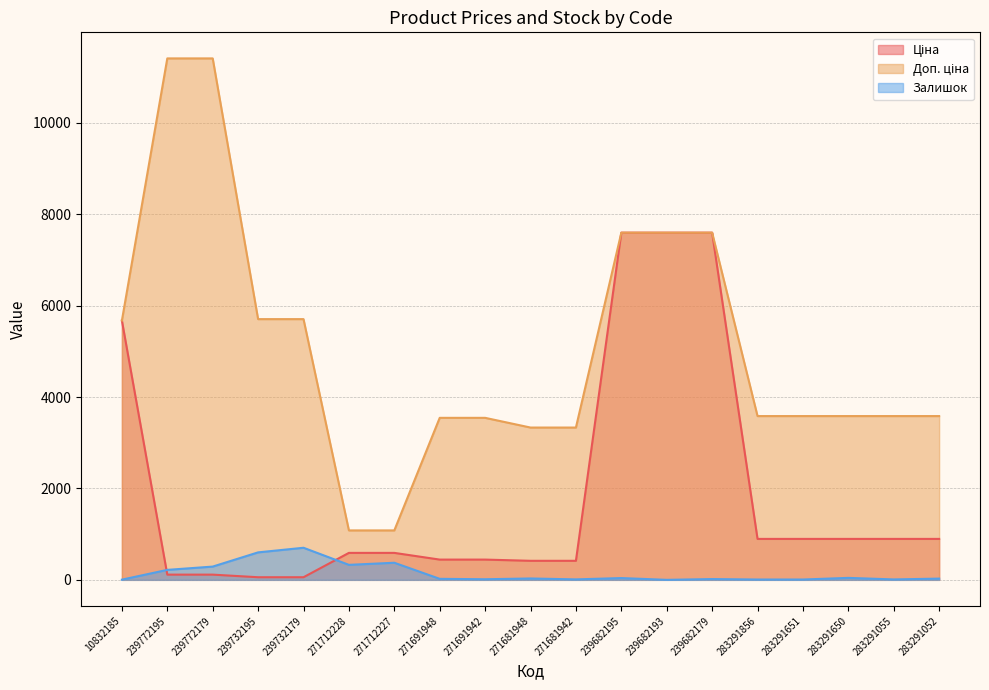

Between which two adjacent categories do Ціна and Залишок first intersect?

10832185 and 239772195